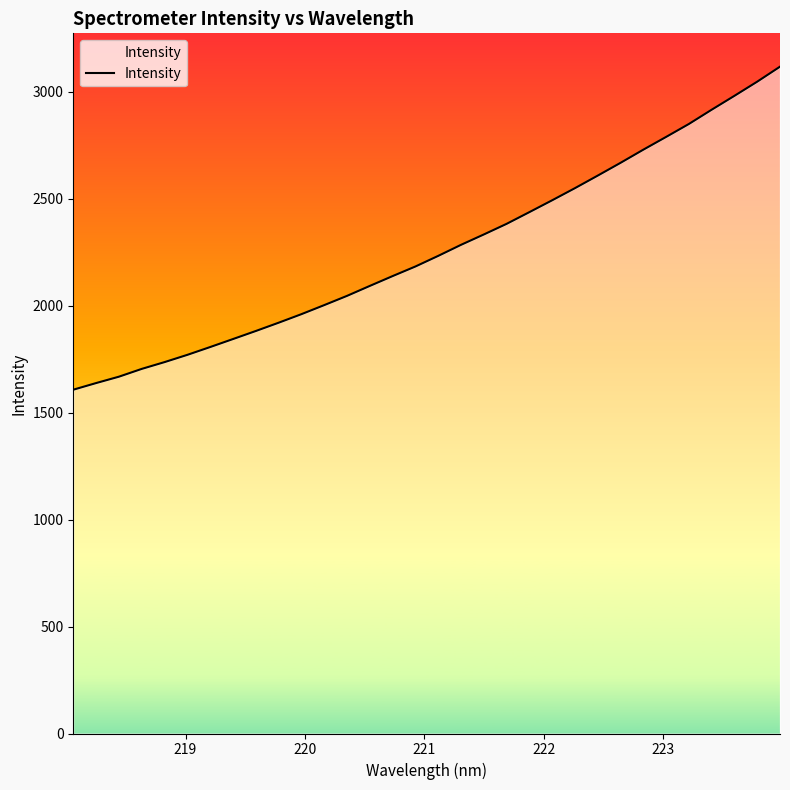

What is the smallest value displayed?

1607.3